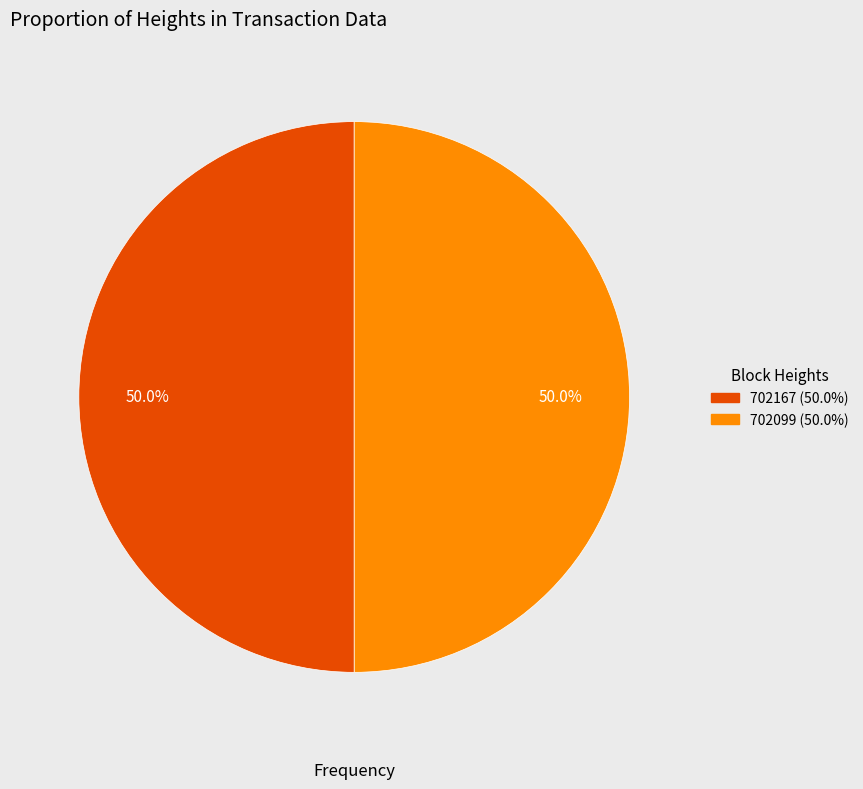

Do 702099 and 702167 together represent more than half of the pie?

Yes